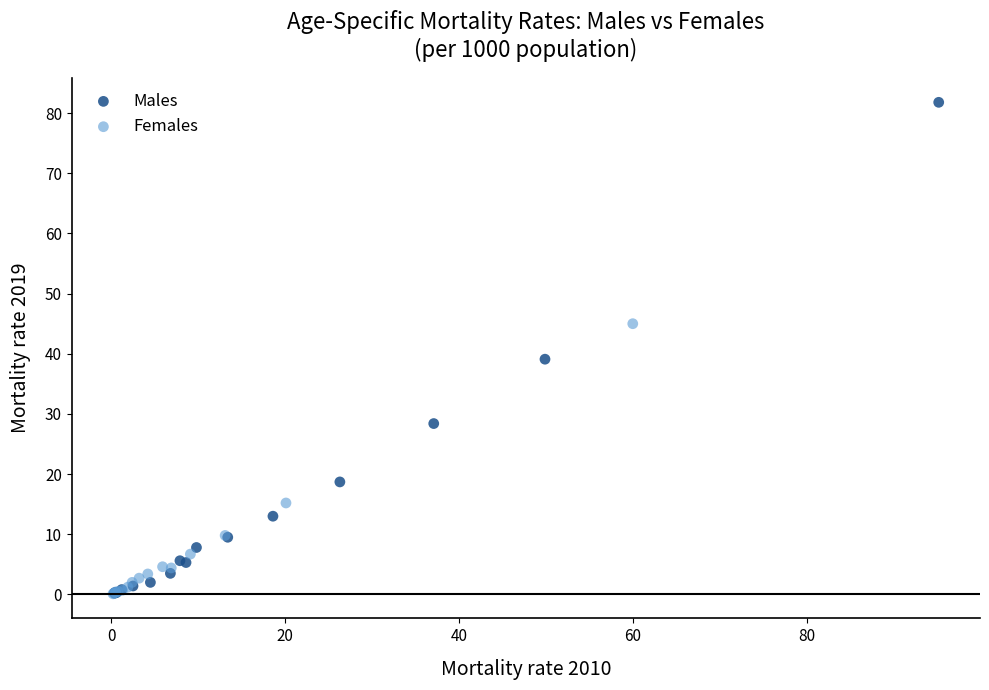

Which series has the widest spread of Y values?

Males